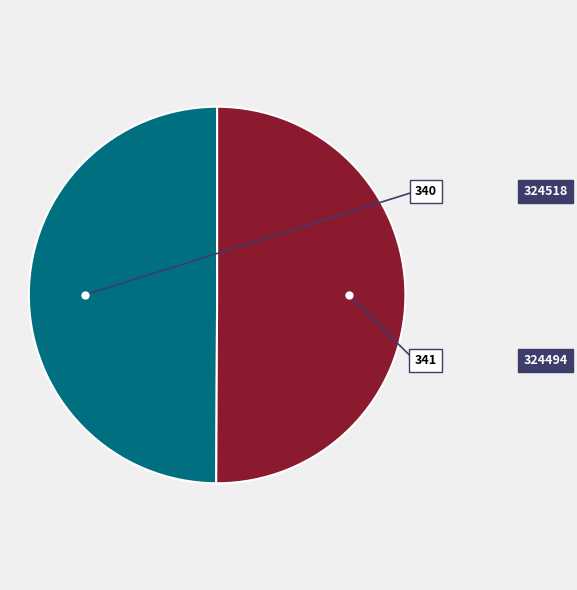

Rank the categories by value from highest to lowest.

324494, 324518